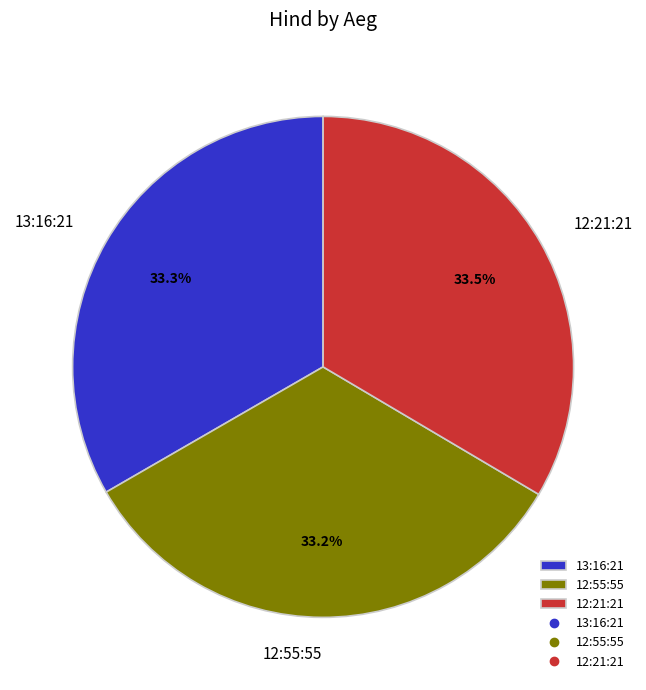

Approximately how many times larger is the value at 12:55:55 compared to 12:21:21?

1.0